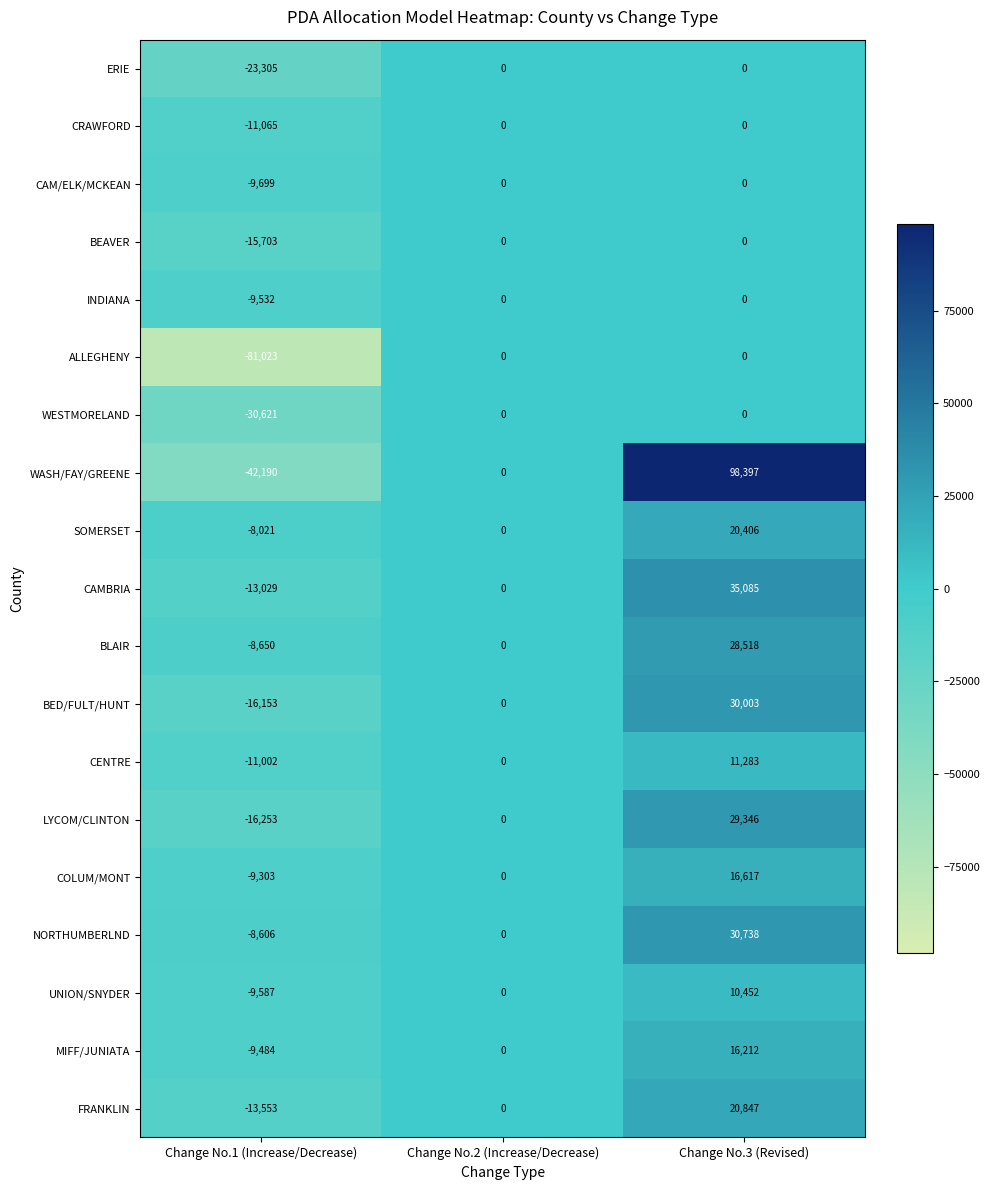

What is the difference between the highest and lowest values at Change No.3 (Revised)?

98397